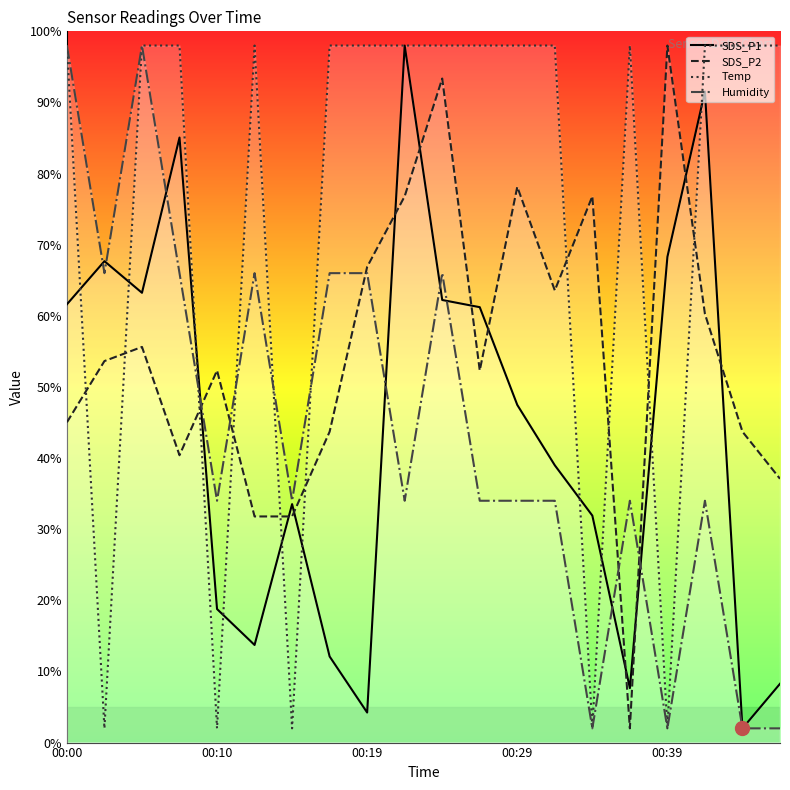

The value of SDS_P1 at 00:39 is 122.8. True or false?

False